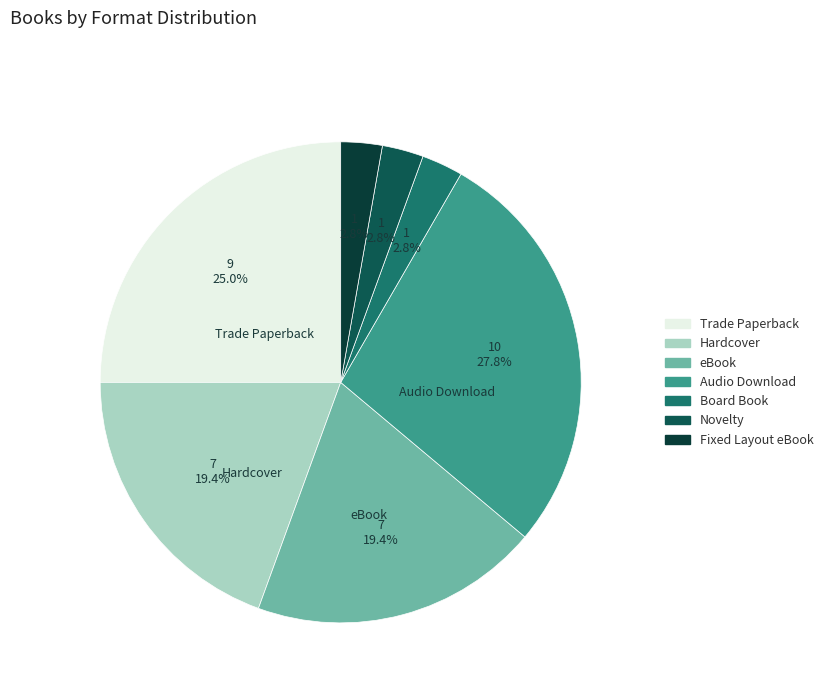

How many segments does this pie chart have?

7